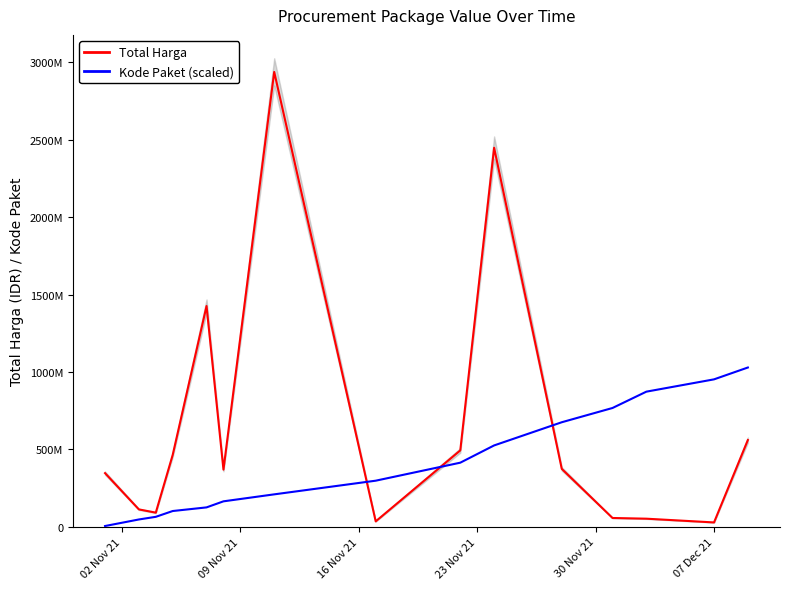

True or false: Total Harga has a value of 3893643034.8 at 9.

False